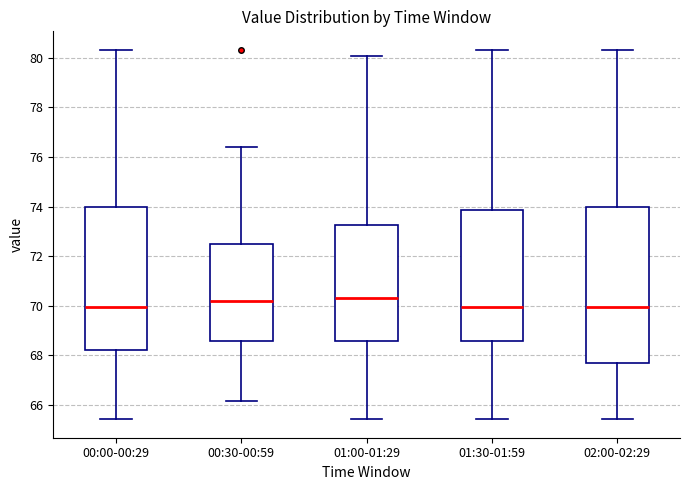

Reading left to right, read every box against the y-axis: the position of its median line, the range the box covers, and the ends of its whiskers. The values are not printed on the chart, so give them approximately, as read against the axis.

00:00-00:29: median 70.0, box 68.2 to 74.0, whiskers 65.4 to 80.4
00:30-00:59: median 70.2, box 68.6 to 72.6, whiskers 66.2 to 76.4
01:00-01:29: median 70.4, box 68.6 to 73.2, whiskers 65.4 to 80.0
01:30-01:59: median 70.0, box 68.6 to 73.8, whiskers 65.4 to 80.4
02:00-02:29: median 70.0, box 67.6 to 74.0, whiskers 65.4 to 80.4